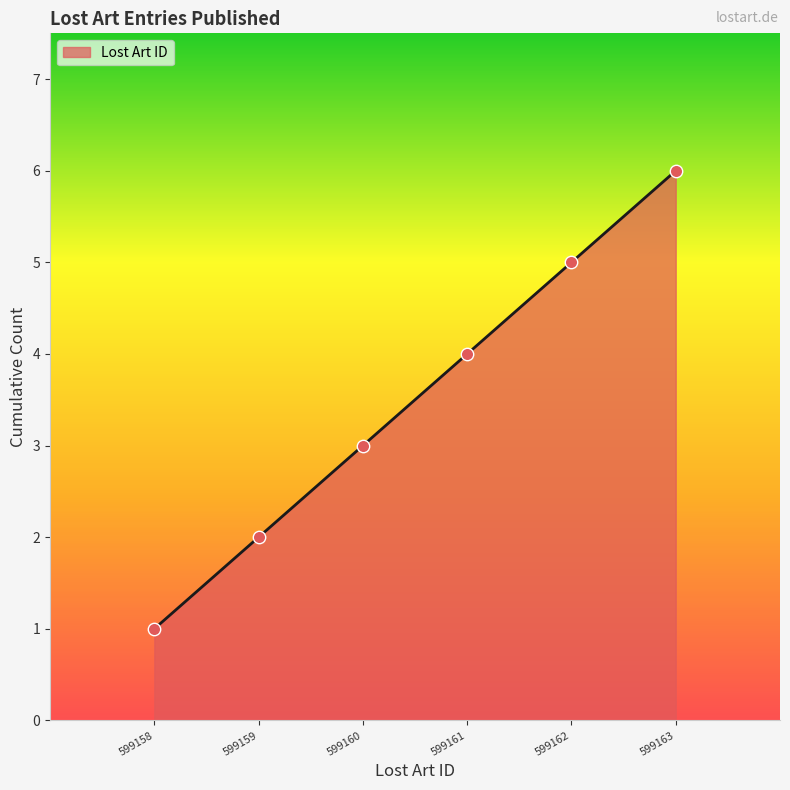

Approximately how many times larger is the value at 599160 compared to 599158?

3.0